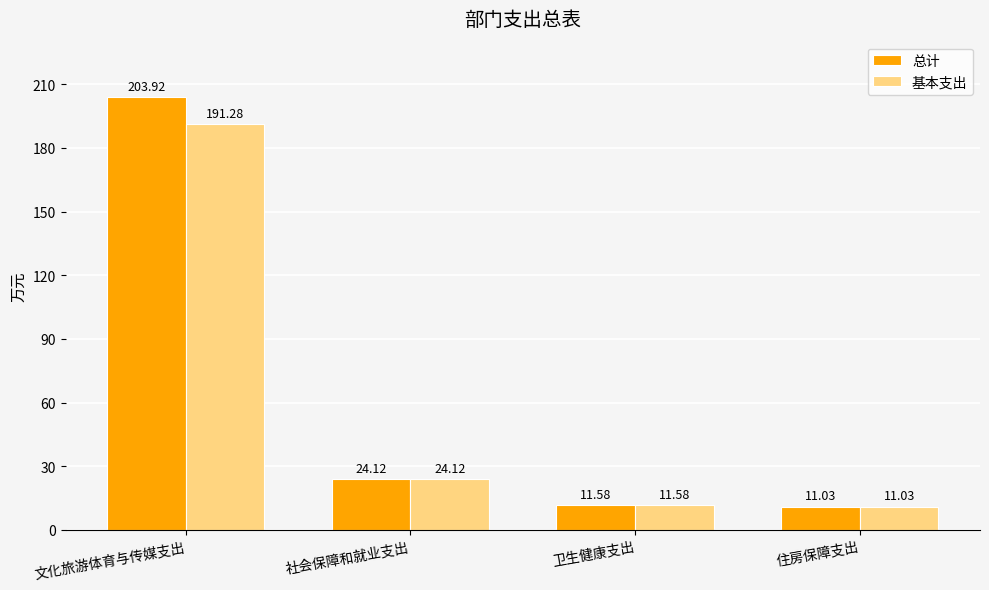

Count the number of data series in this chart.

2